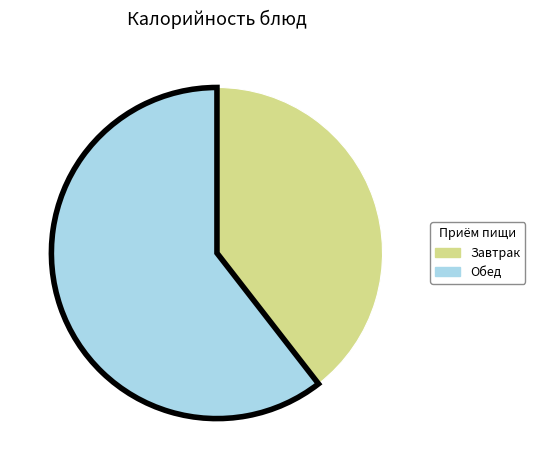

Count the number of slices in the pie.

2